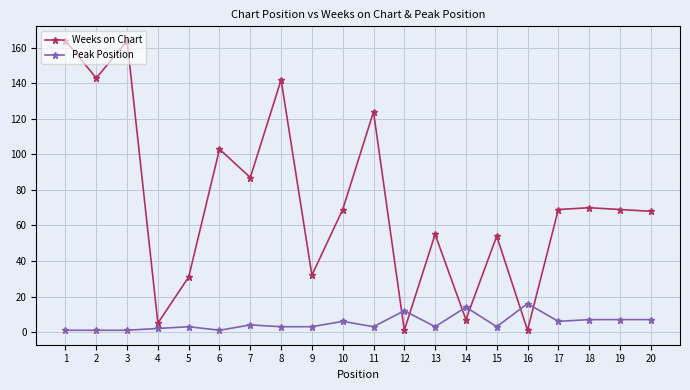

Reading left to right, extract all data points from this chart.

Weeks on Chart: 164	143	164	5	31	103	87	142	32	69	124	1	55	7	54	1	69	70	69	68
Peak Position: 1	1	1	2	3	1	4	3	3	6	3	12	3	14	3	16	6	7	7	7